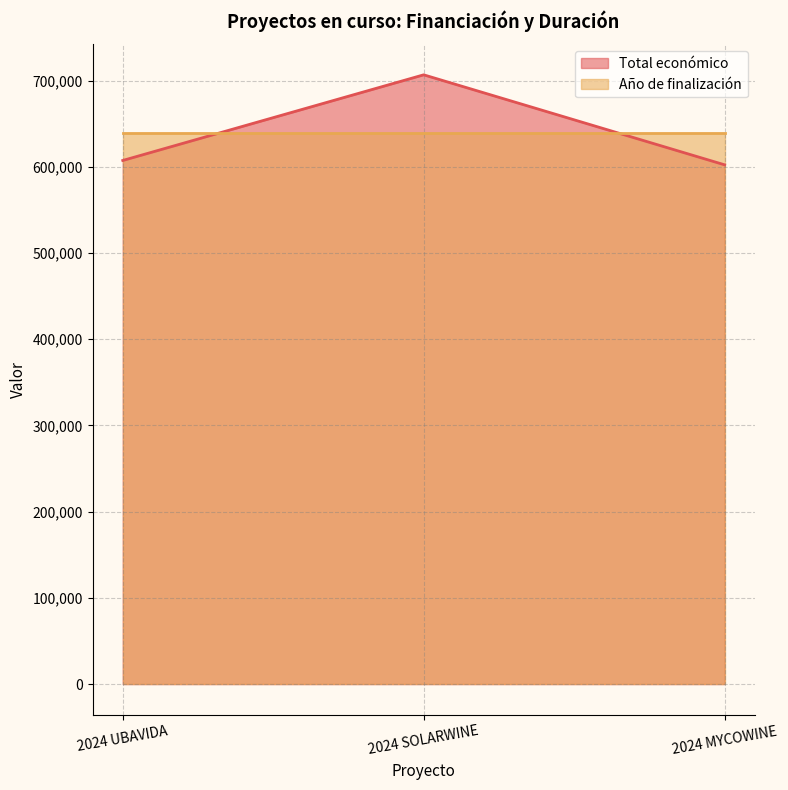

List the labels in order of value, smallest first.

2024 MYCOWINE, 2024 UBAVIDA, 2024 SOLARWINE